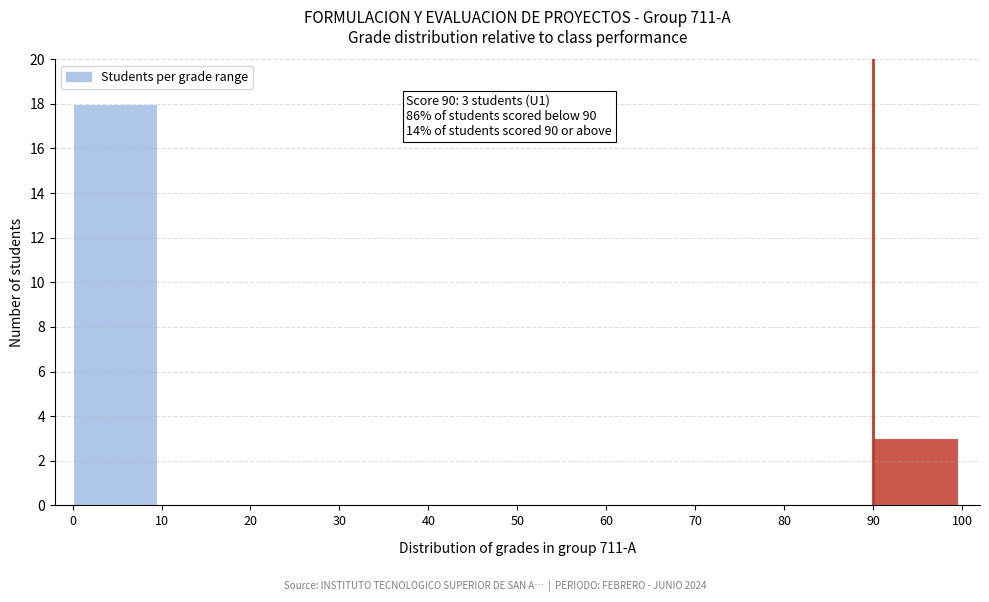

Over which range of the x-axis is the bar tallest?

0 to 10